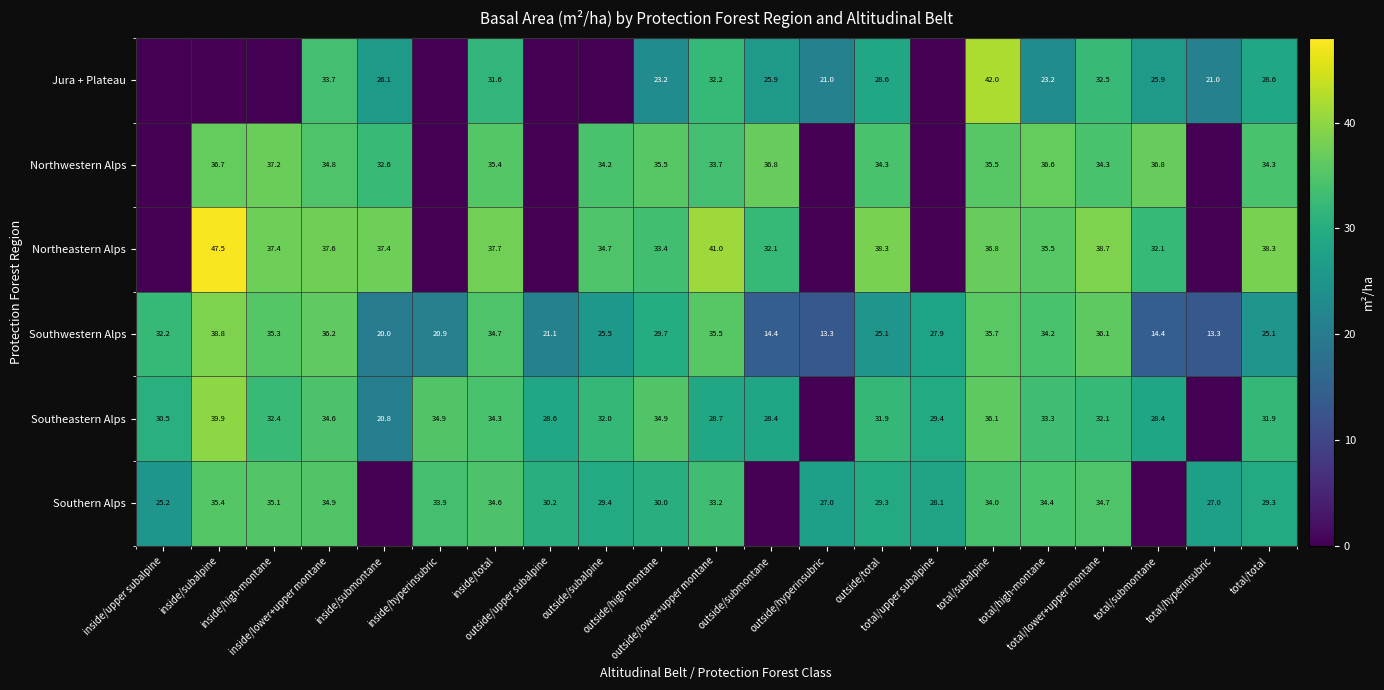

What is the highest value of the Southwestern Alps series?

38.8